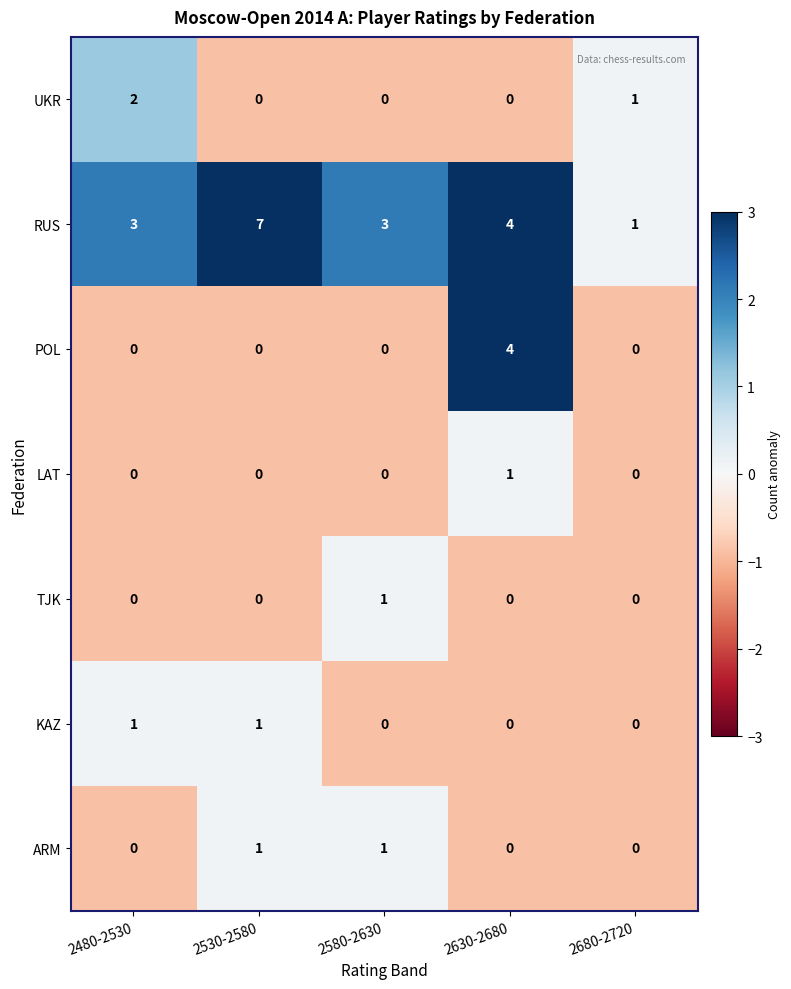

Which series changed the most between 2530-2580 and 2680-2720?

RUS